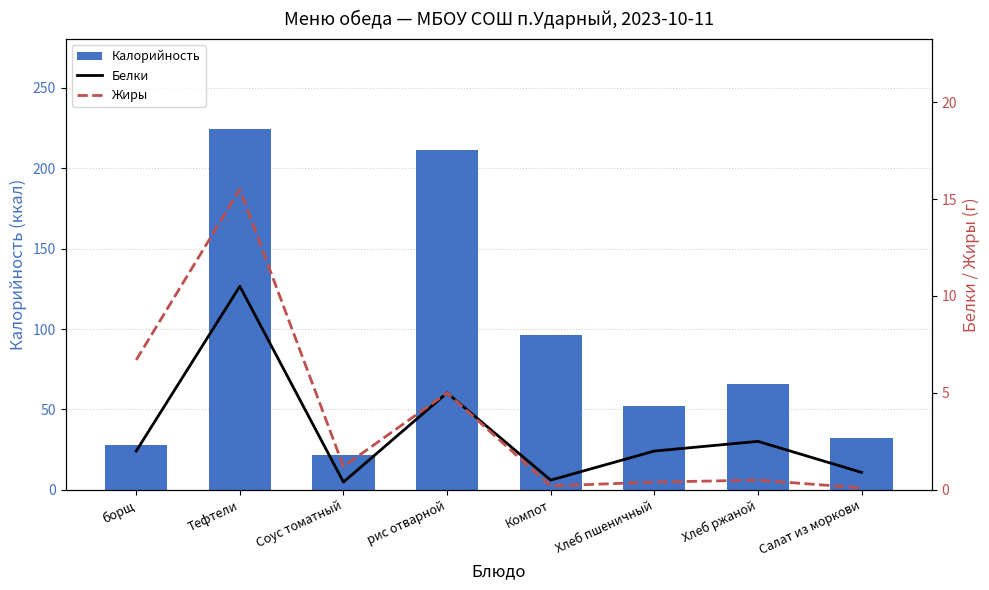

Between Соус томатный and Хлеб пшеничный, which series saw the biggest shift?

Калорийность